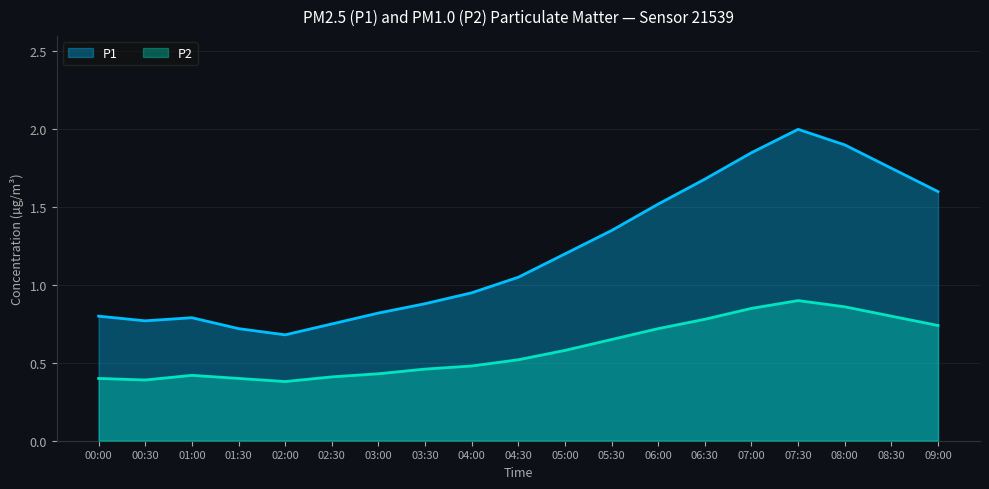

How many P2 values are between 0 and 1?

19